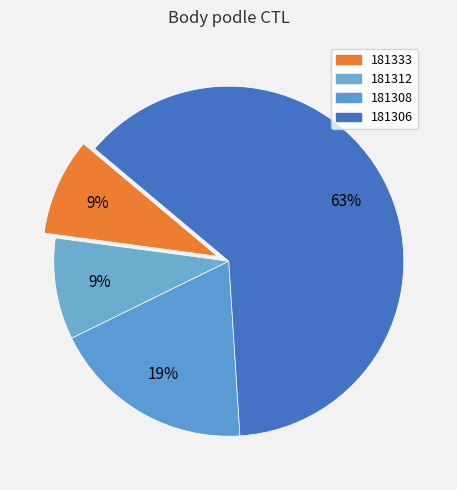

Rank the categories by value from lowest to highest.

181333, 181312, 181308, 181306